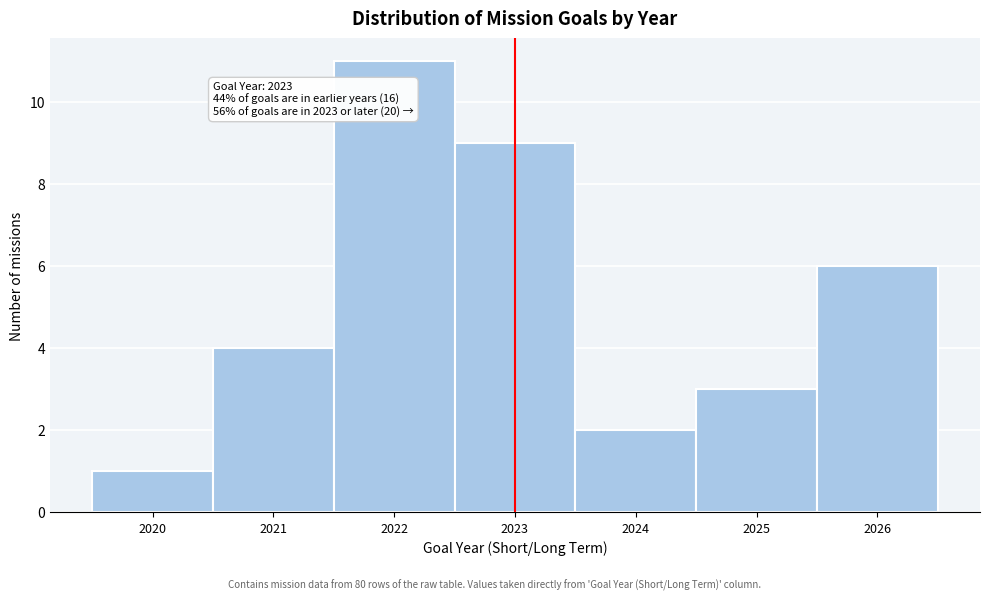

Which range on the x-axis has the tallest bar?

2021.5 to 2022.5